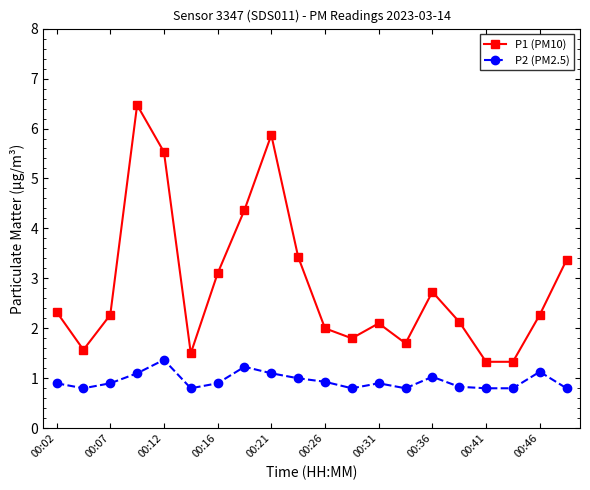

True or false: P2 (PM2.5) and P1 (PM10) cross at least once.

False